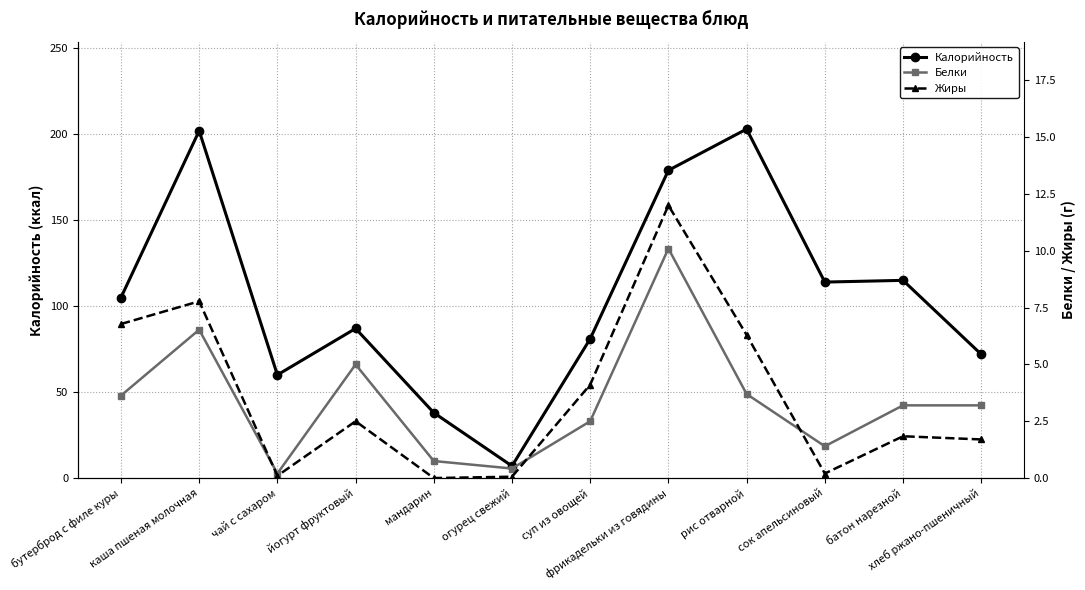

At which label does Жиры reach its minimum?

мандарин